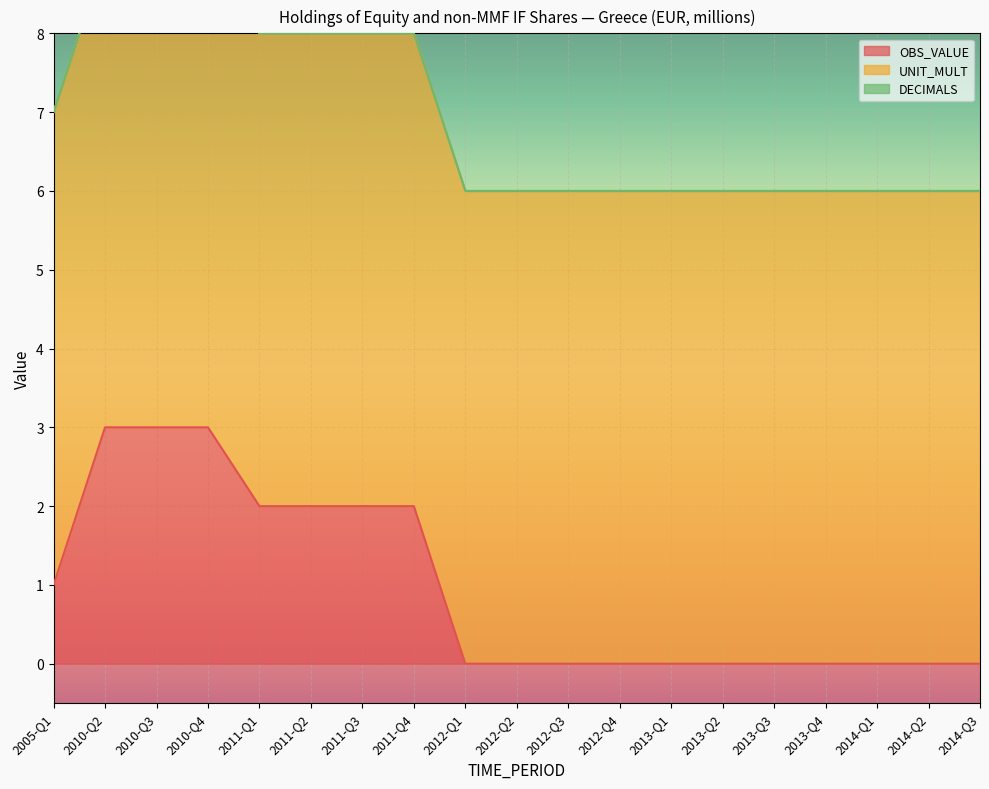

The OBS_VALUE series shows 2 at 2014-Q3. True or false?

False